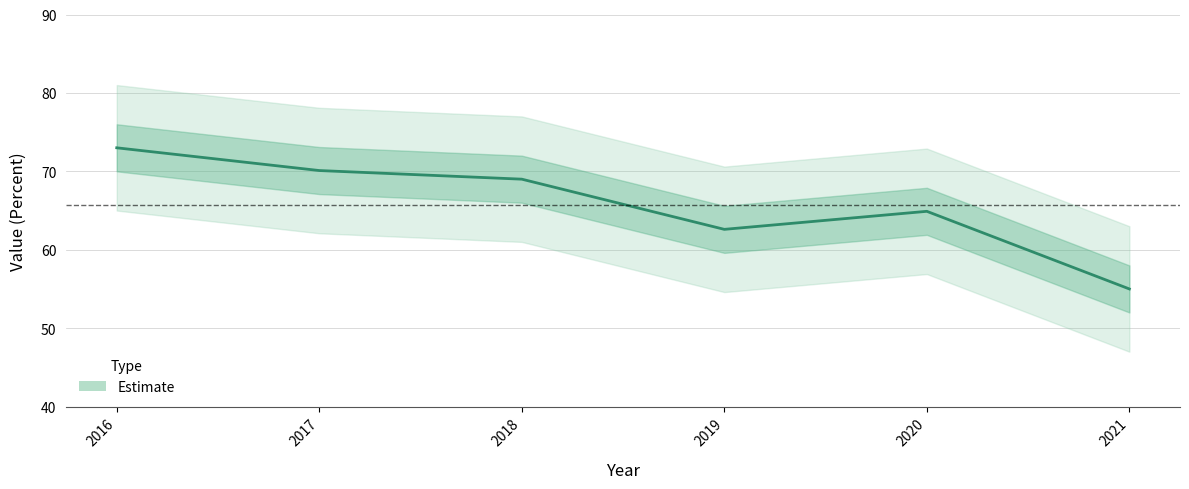

What is the sum of the values at 2018 and 2020?

133.9